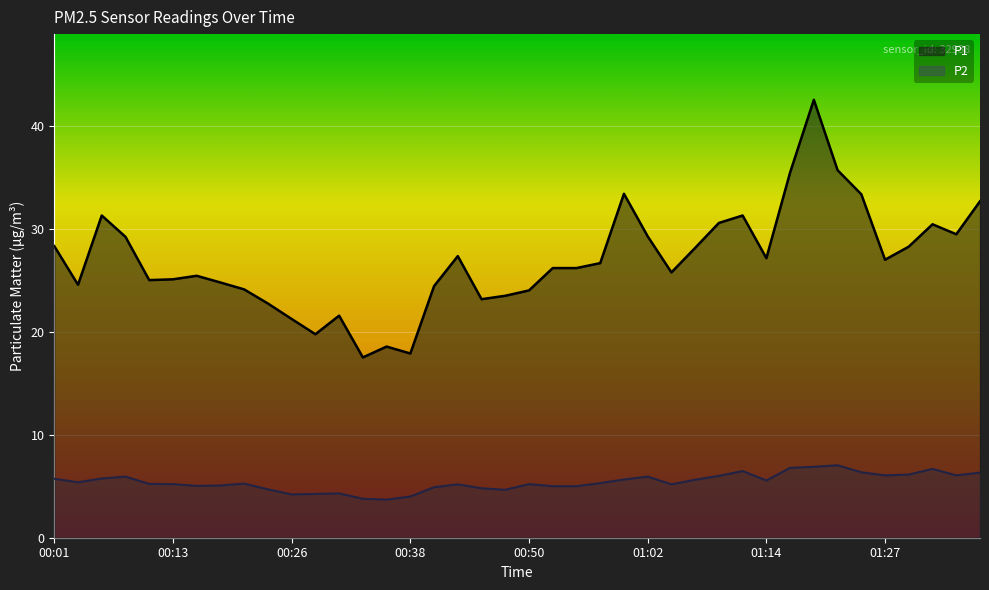

The P2 series shows 3.7 at 01:14. True or false?

False